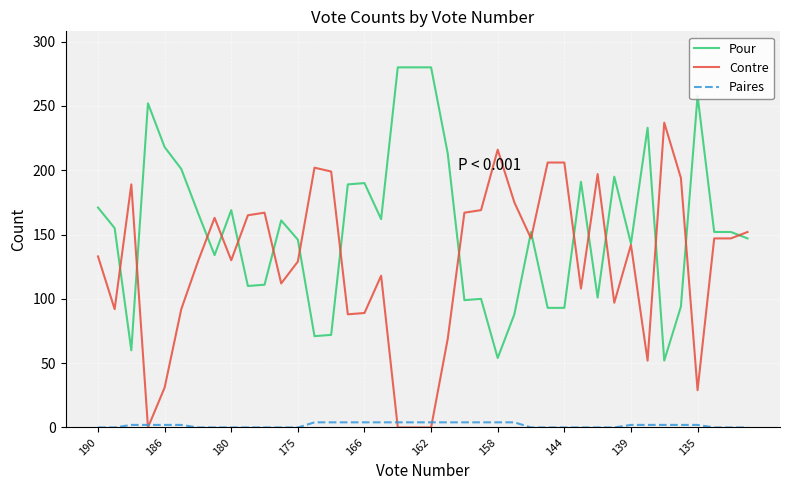

True or false: Pour and Paires intersect in this chart.

False